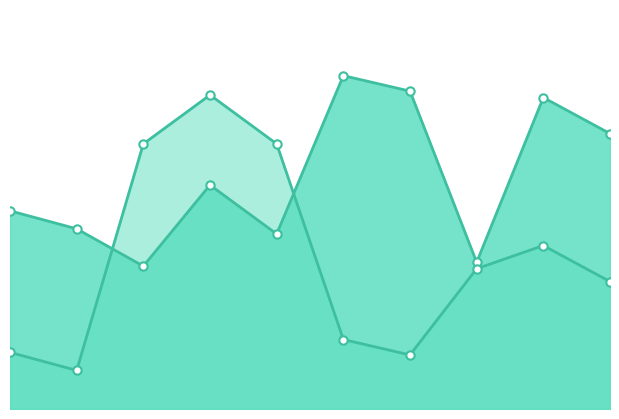

Where is the first local minimum for Dublin Core:Date Submitted?

1